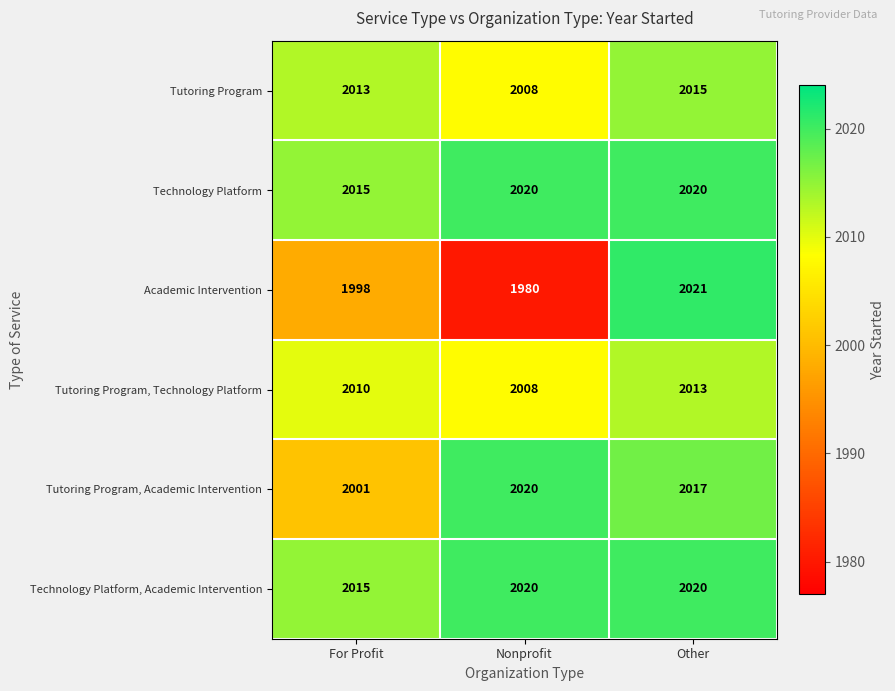

Is it true that Technology Platform, Academic Intervention equals 3238 at Nonprofit?

False